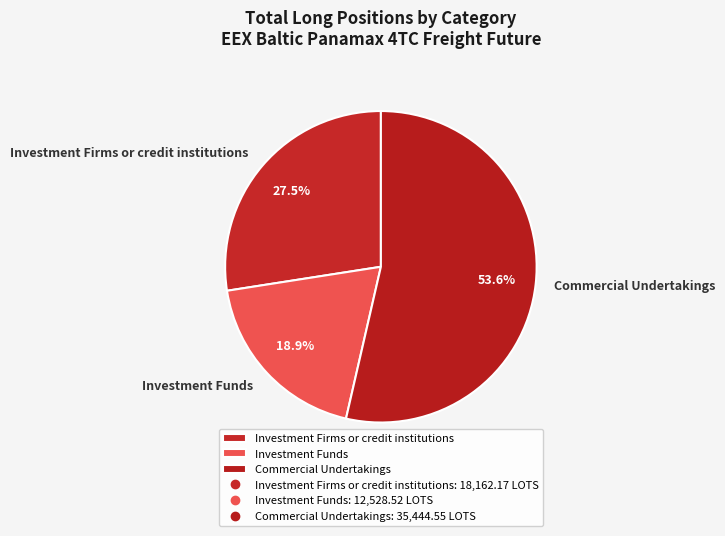

How many slices are in this pie chart?

3